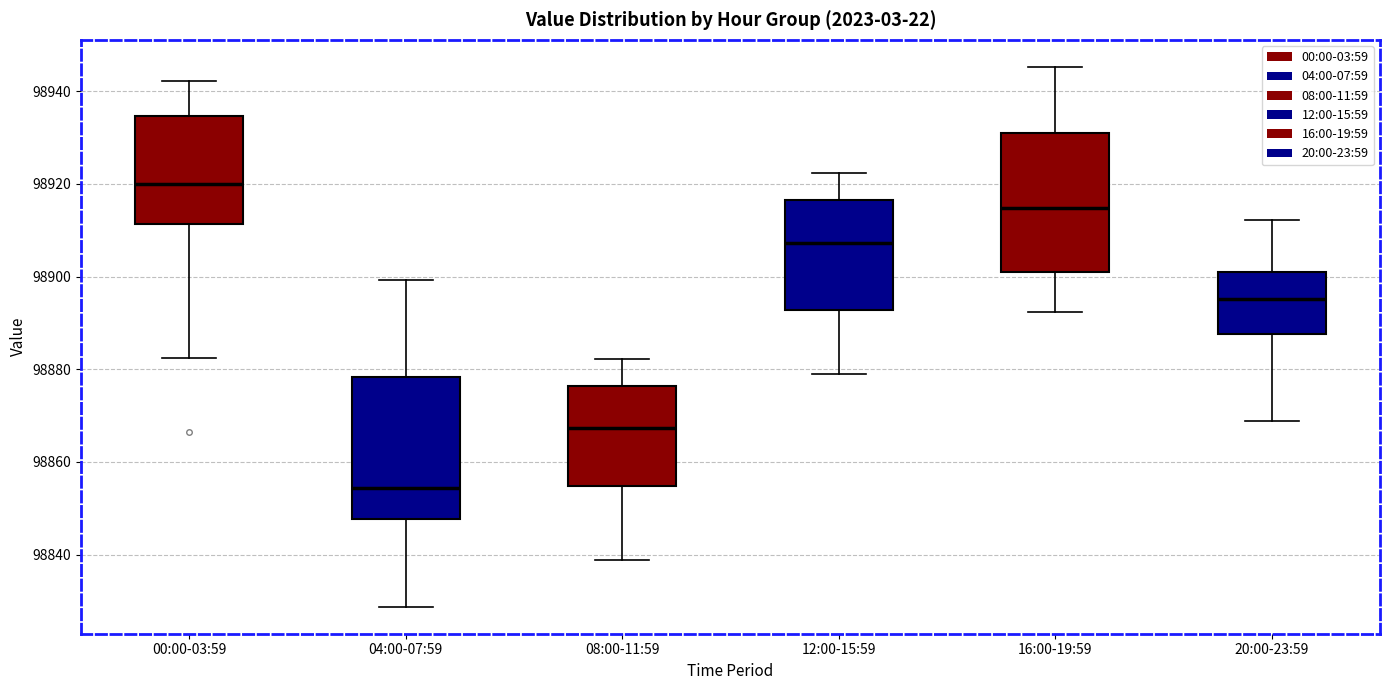

Where does the upper whisker of the box for 08:00-11:59 end on the y-axis? The values are not printed on the chart, so give them approximately, as read against the axis.

98882